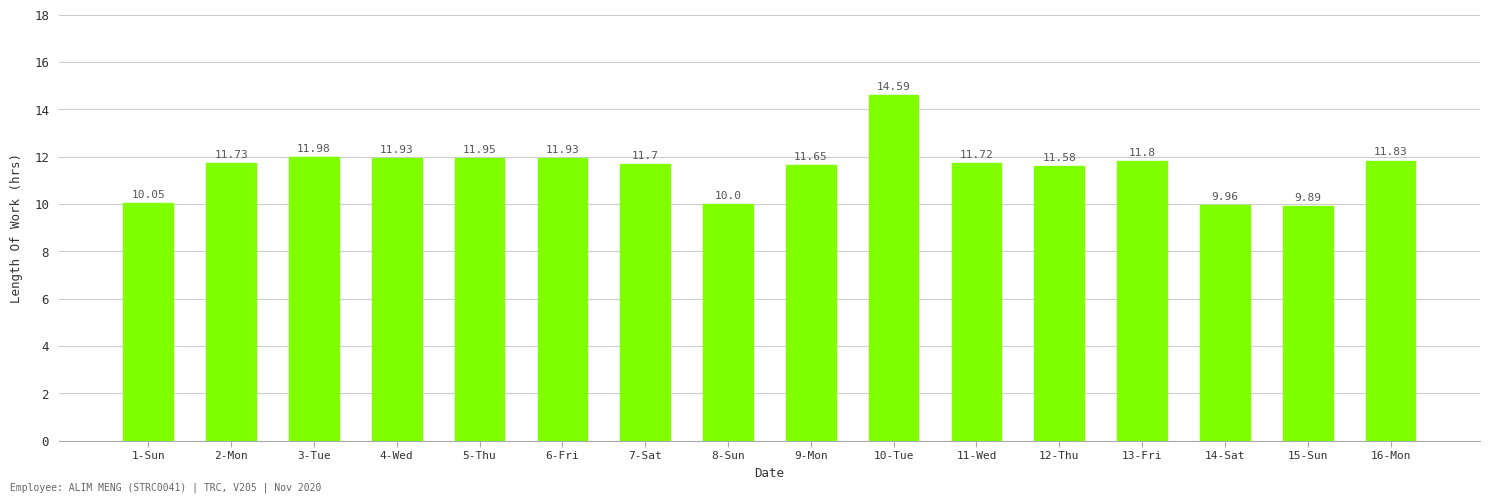

True or false: the data shows 3.2 at 12-Thu.

False